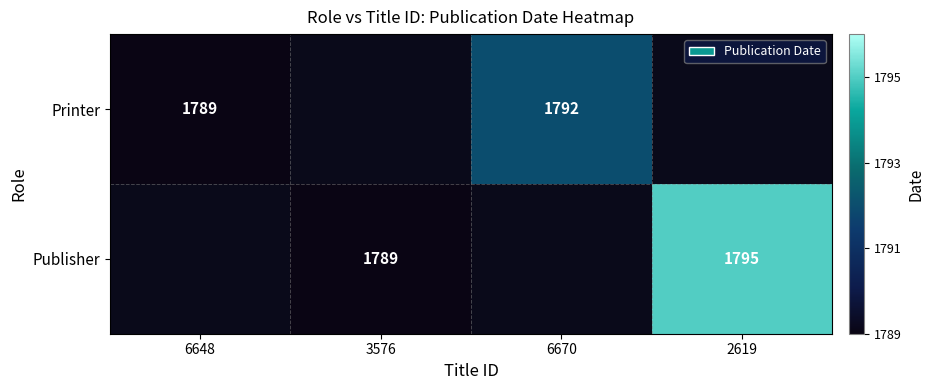

Count the number of categories in the chart.

4